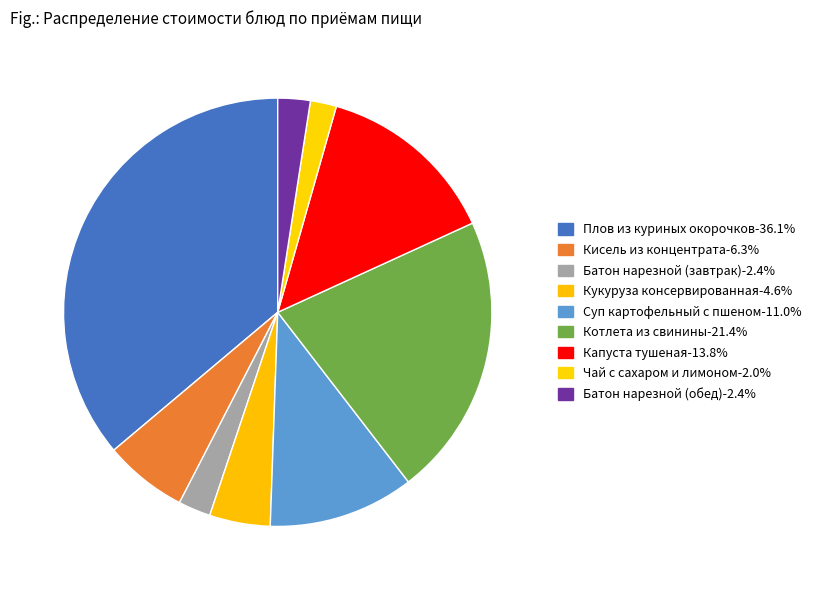

What percentage is NOT represented by Батон нарезной (завтрак)?

97.6%